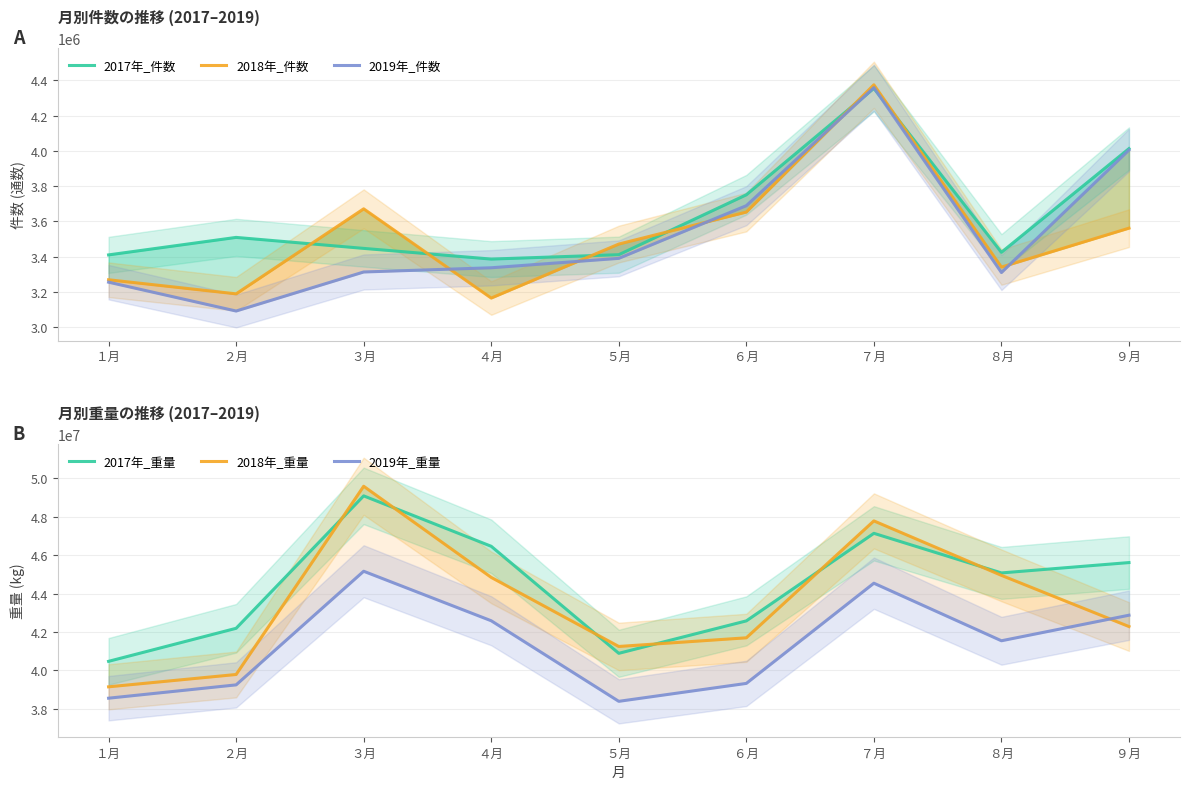

What is the smallest value displayed?

3092196